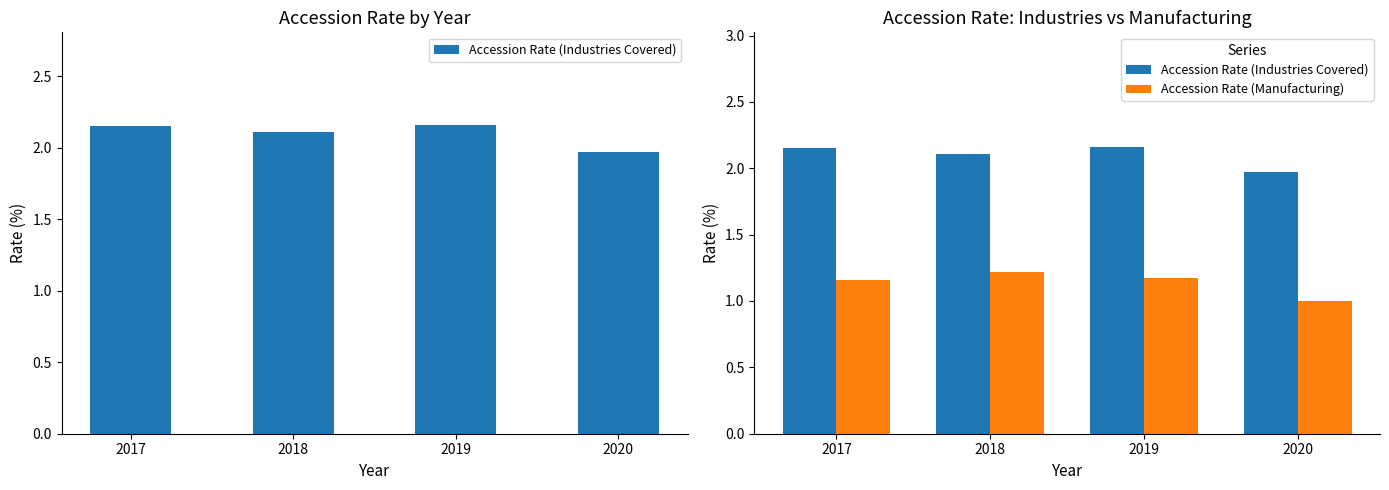

How many bars are there in each group?

2